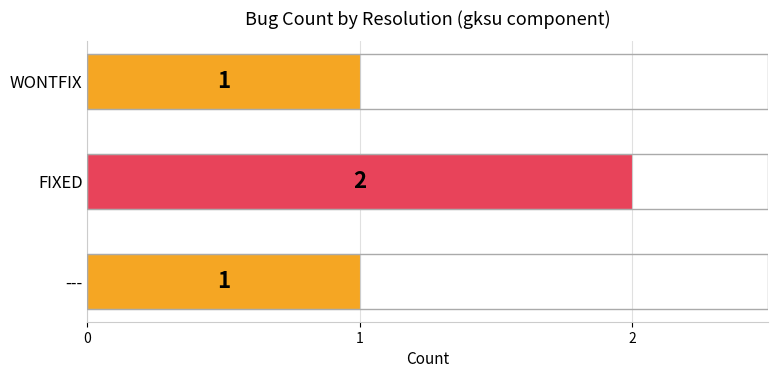

The value at WONTFIX is 2. True or false?

False